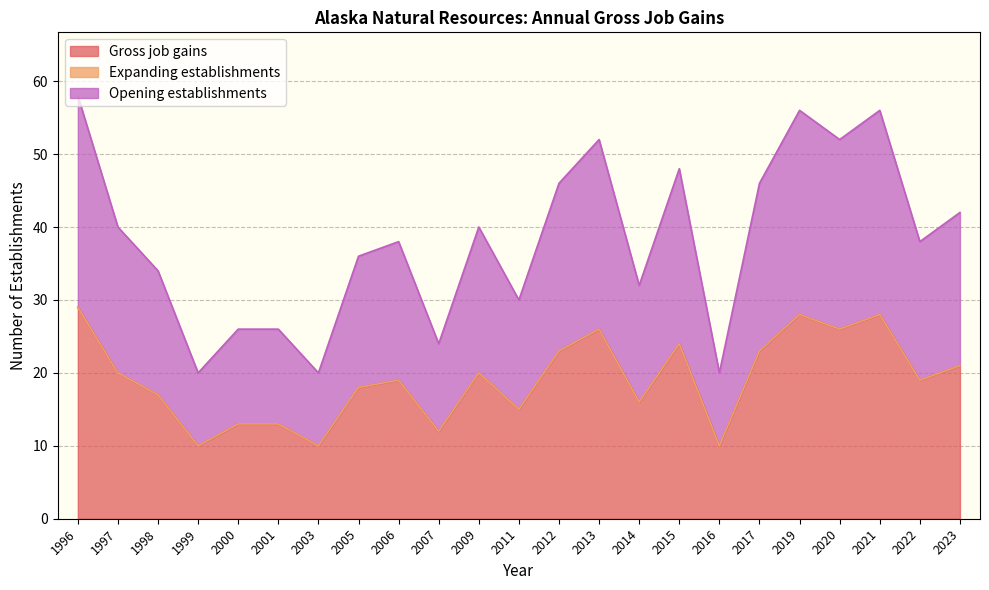

At how many categories does at least one series exceed 19?

11